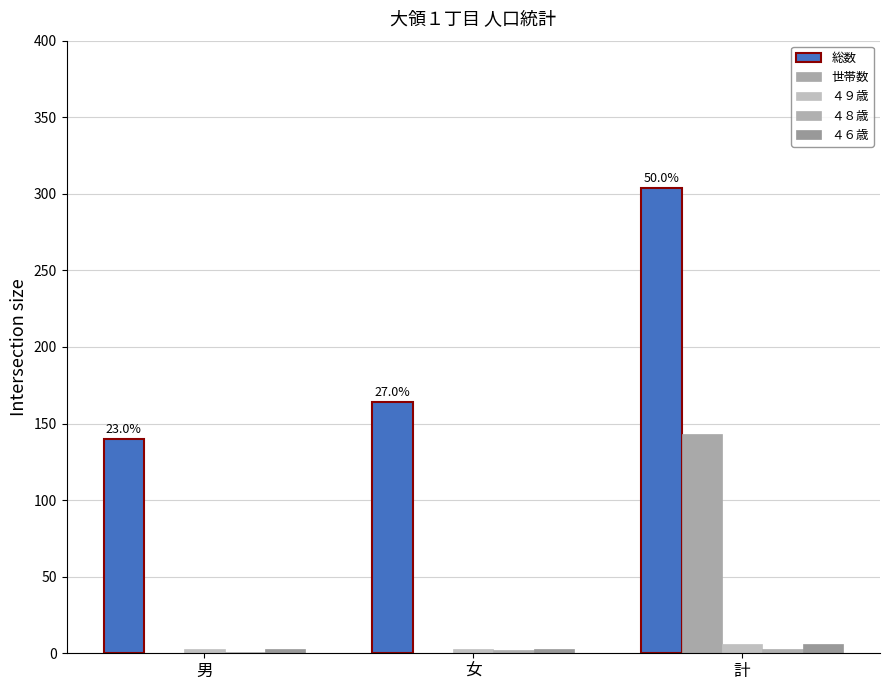

Is the value of 総数 at 女 greater than the value of ４６歳 at 男?

Yes